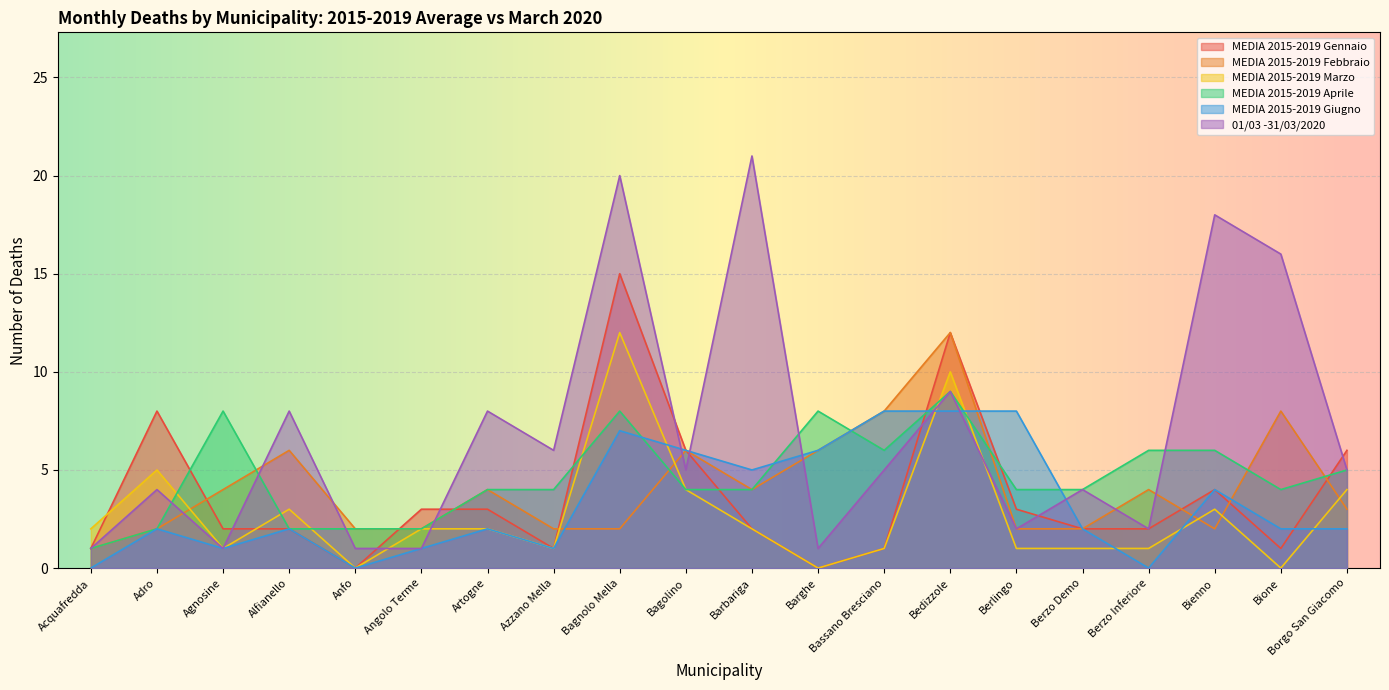

How many times do 01/03 -31/03/2020 and MEDIA 2015-2019 Aprile cross each other?

6